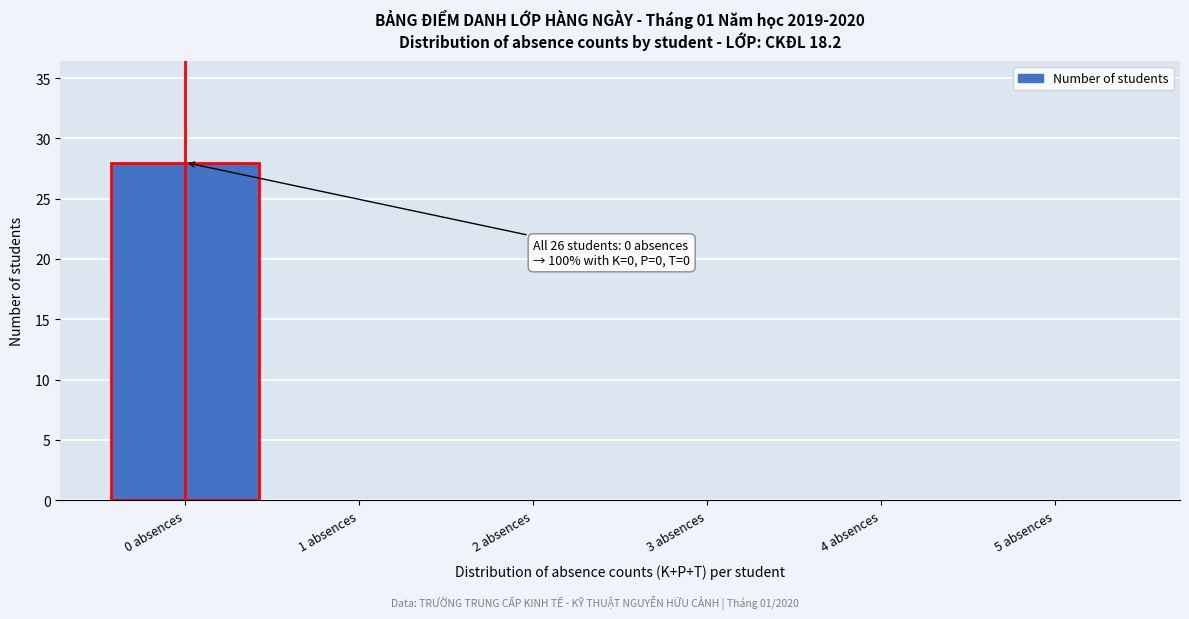

Which range on the x-axis has the tallest bar?

-0.5 to 0.5